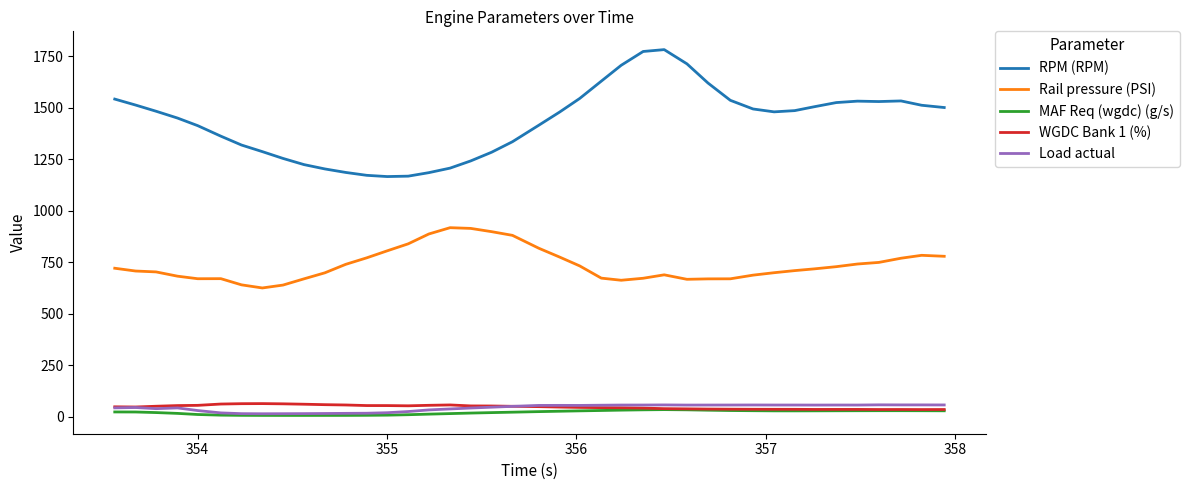

True or false: RPM (RPM) and WGDC Bank 1 (%) cross at least once.

False